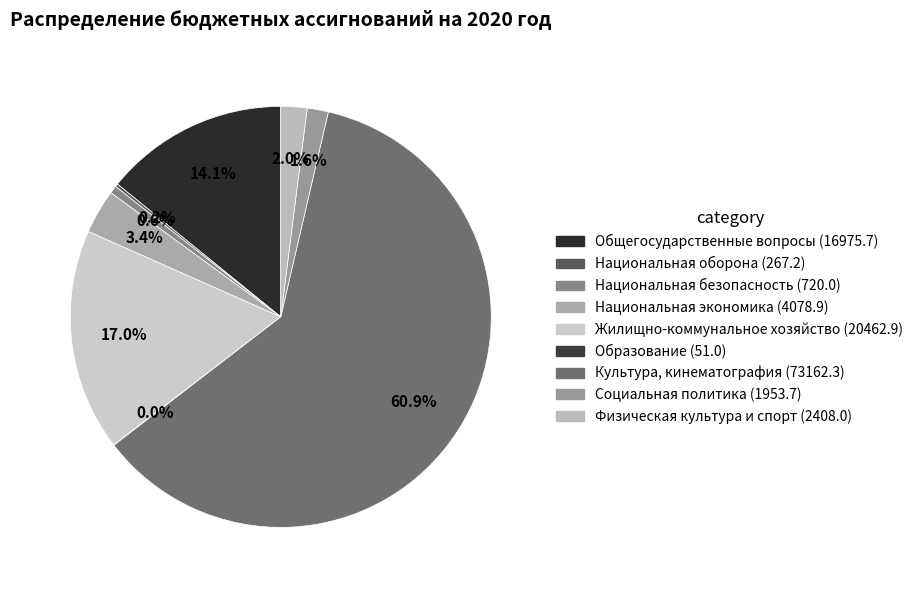

Which slice is the largest?

Культура, кинематография